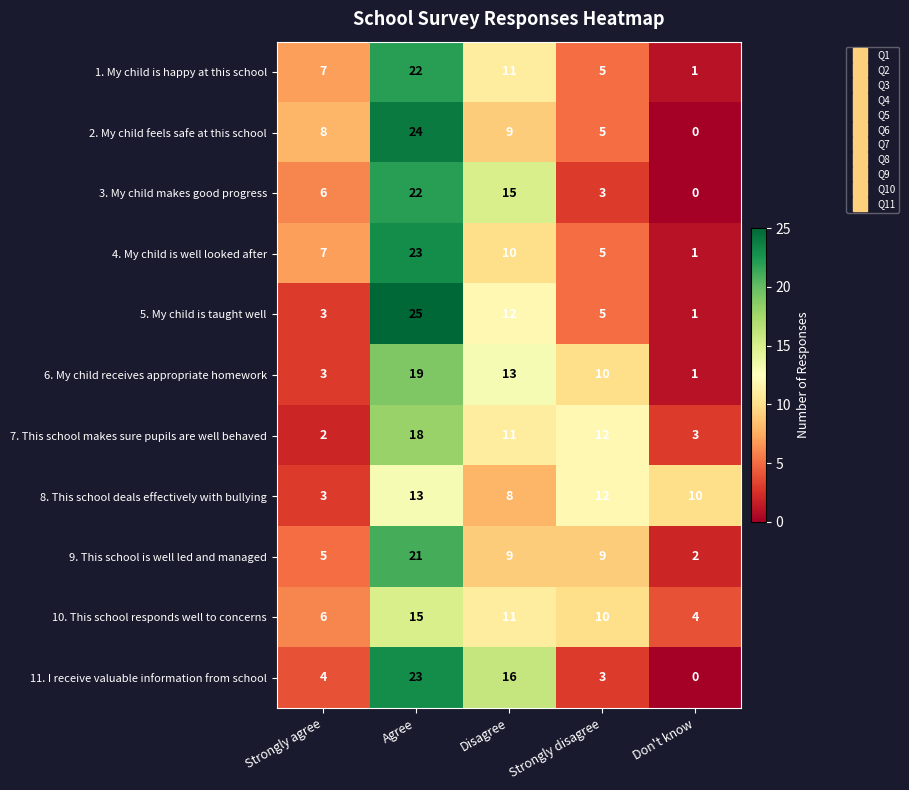

True or false: 10. This school responds well to concerns has a value of 26 at Agree.

False